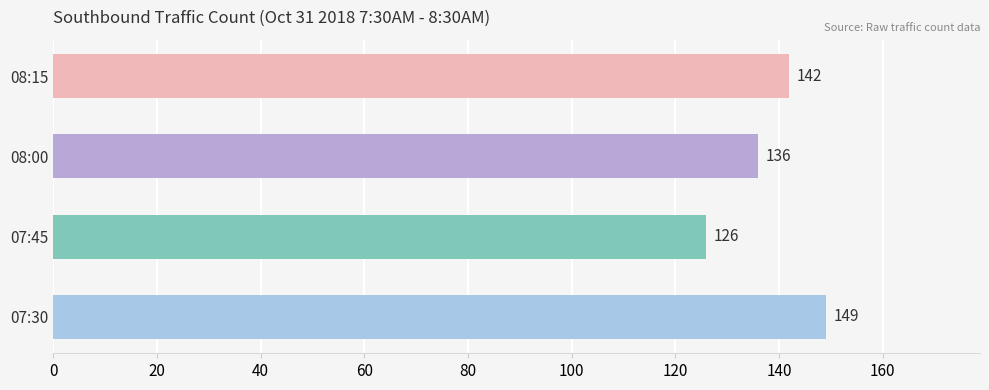

What is the minimum value shown in the chart?

126